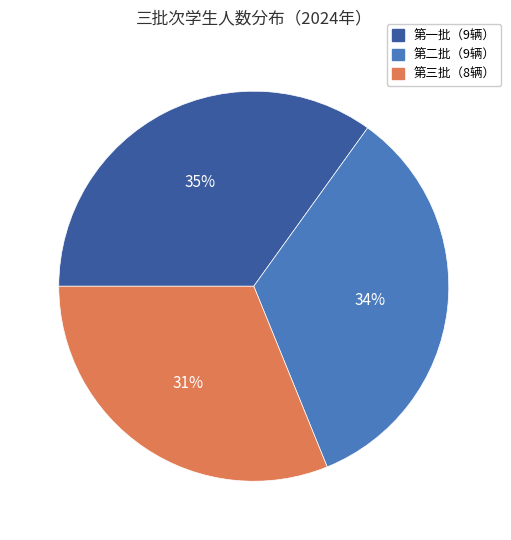

Is there any slice that represents more than half of the pie?

No